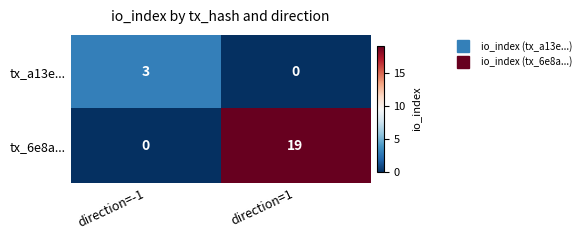

What is the difference between the tx_a13e... values at direction=1 and direction=-1?

3